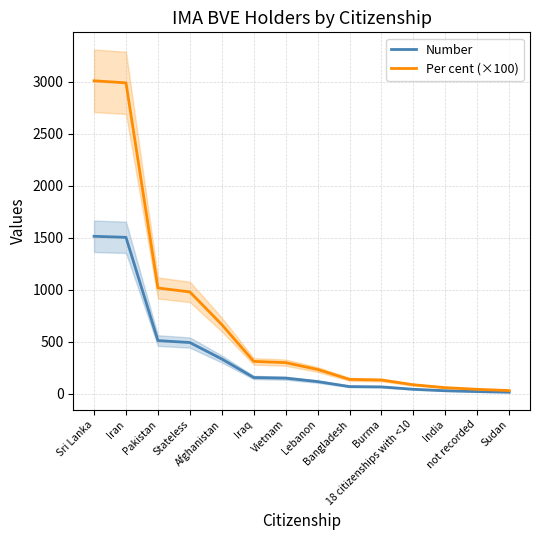

What is the minimum value for Number?

16.0